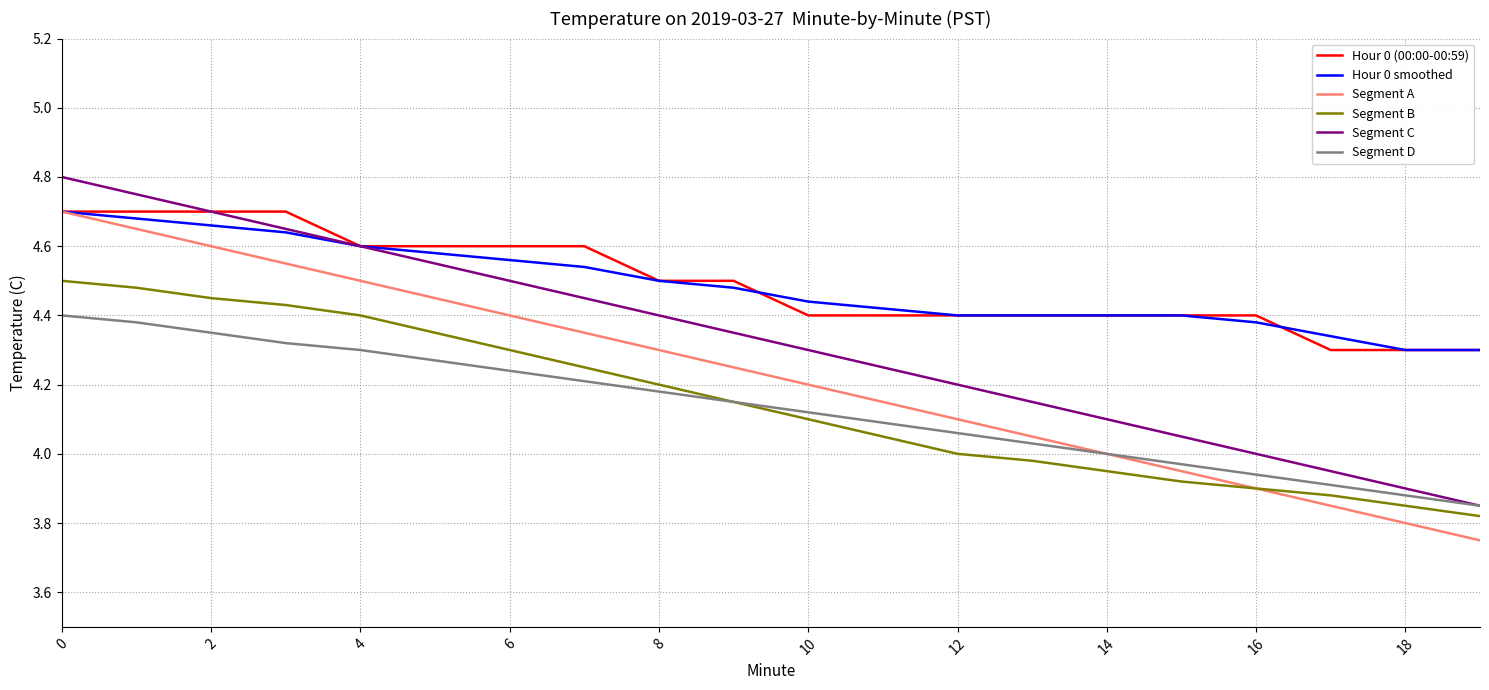

True or false: Hour 0 (00:00-00:59) and Segment D intersect in this chart.

False